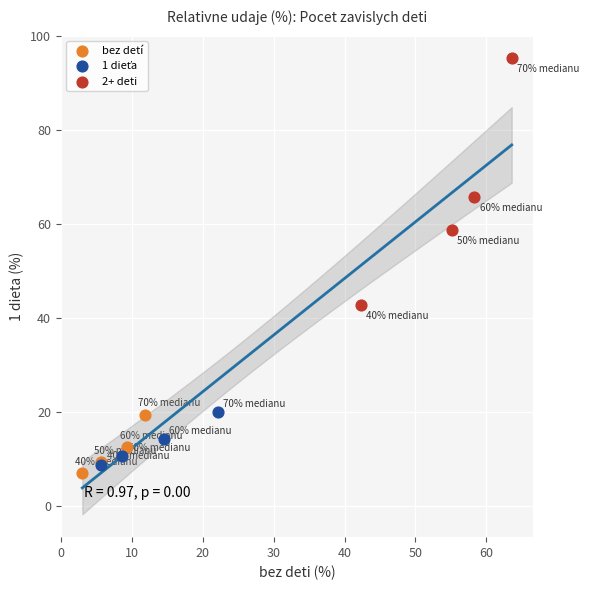

Which series reaches the maximum Y coordinate?

2+ deti